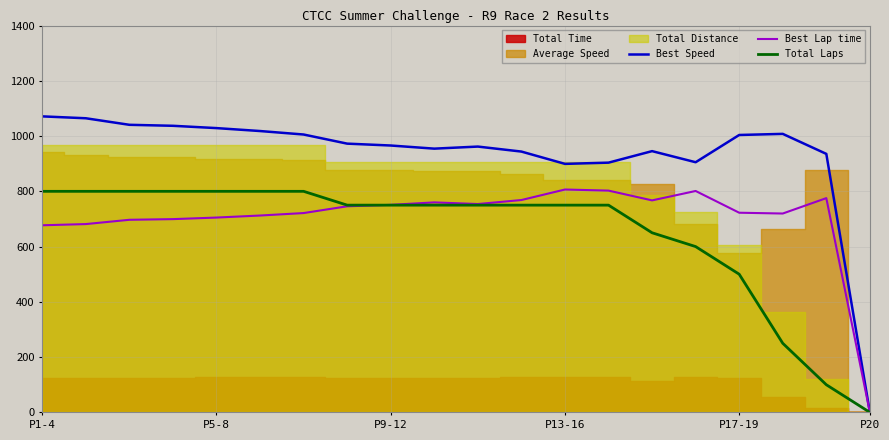

The value of Best Speed at P1-4 is 1071.3. True or false?

True